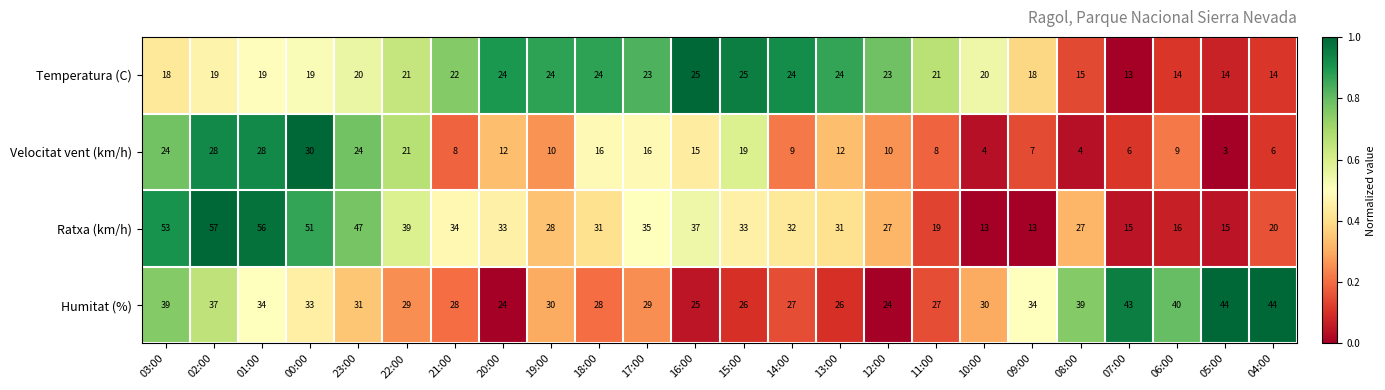

Read the Humitat (%) value at 09:00, to the nearest 5.

35